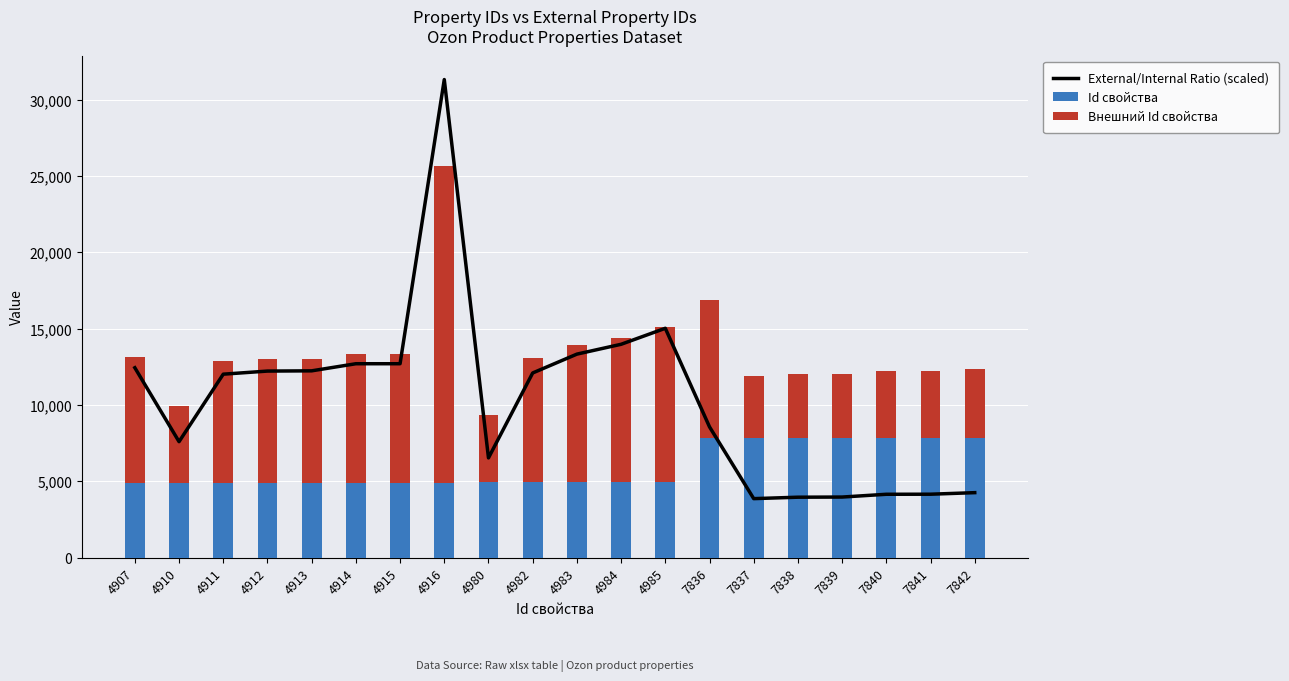

At which label does External/Internal Ratio (scaled) first exceed 12098?

4907